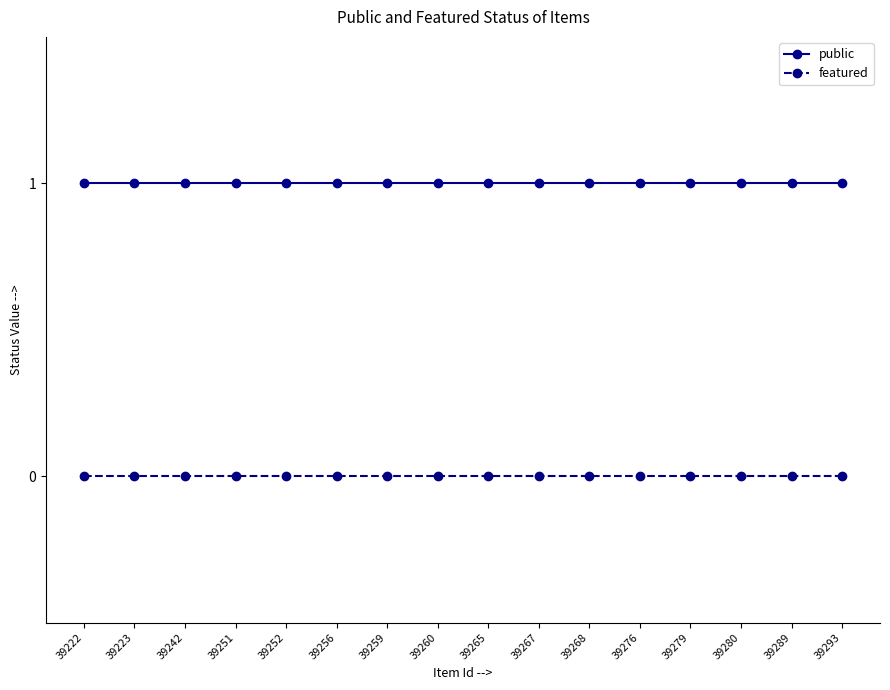

What is the difference between the highest and lowest values at 39252?

1